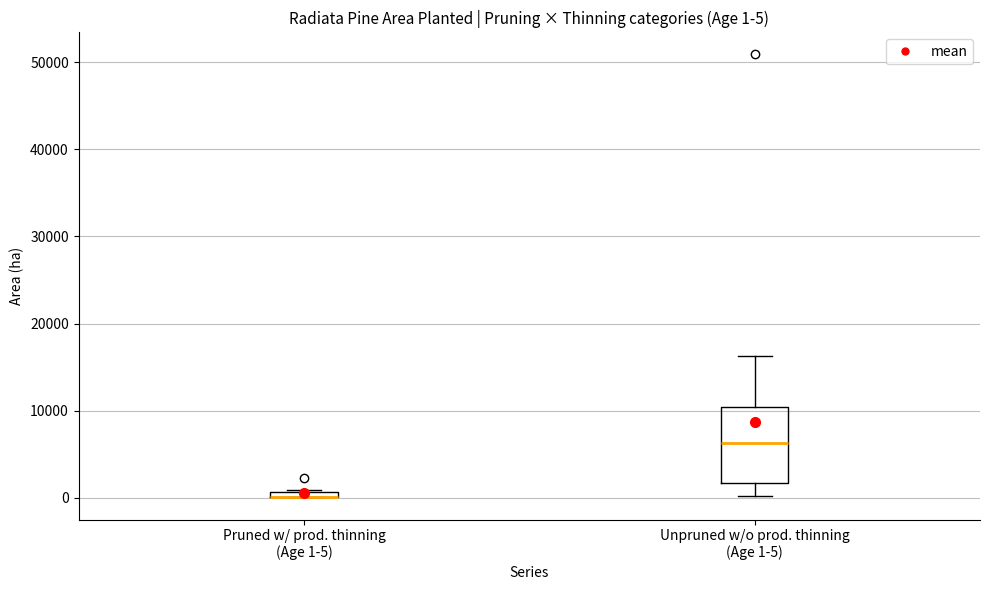

Which box is the tallest, from its lower edge to its upper edge?

Unpruned w/o prod. thinning (Age 1-5)